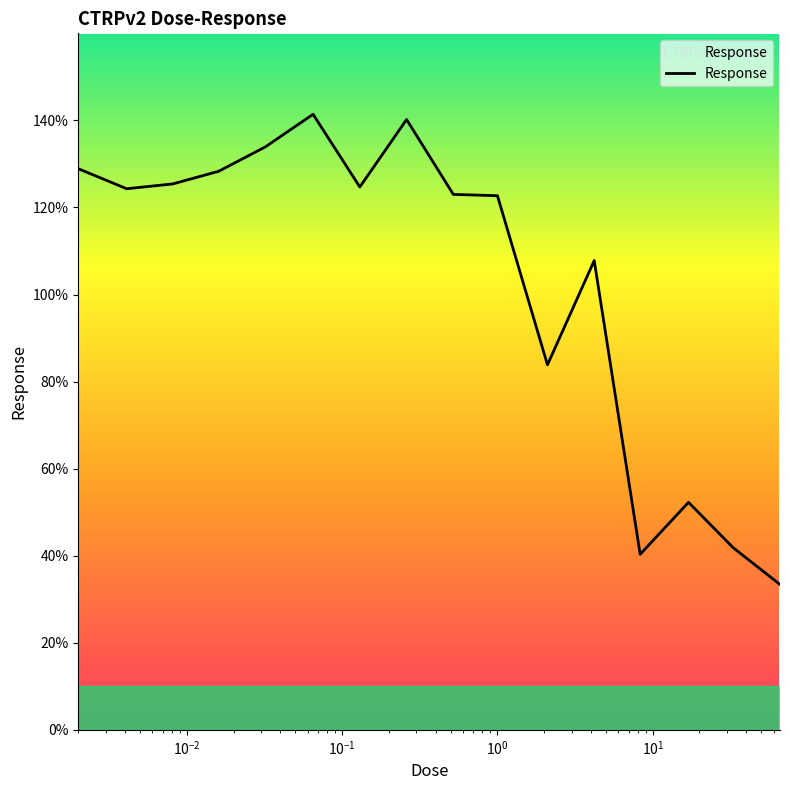

Count the number of values greater than 124.

8